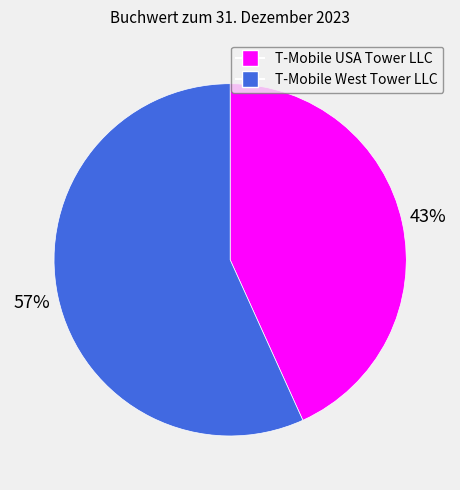

Approximately how many times larger is the value at T-Mobile USA Tower LLC compared to T-Mobile West Tower LLC?

0.8